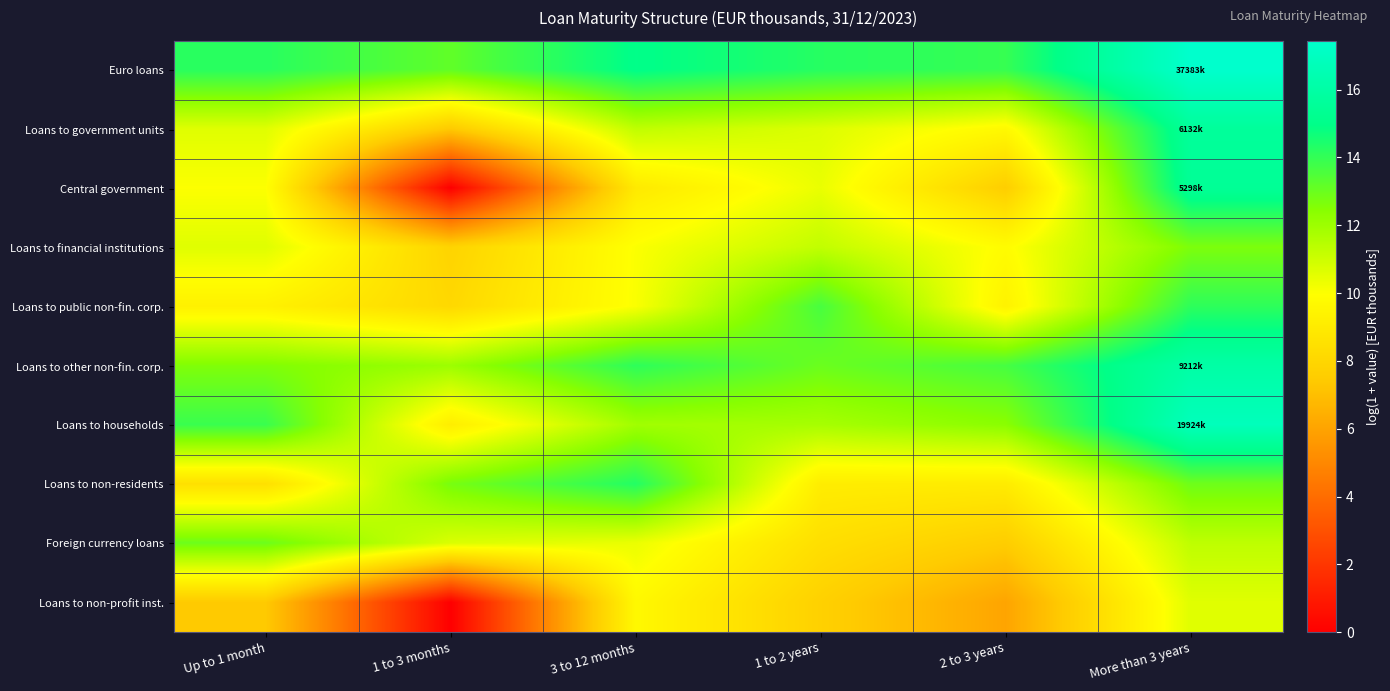

At 1 to 2 years, list the series in order from largest to smallest.

Euro loans, Loans to public non-fin. corp., Loans to other non-fin. corp., Loans to households, Loans to financial institutions, Loans to government units, Central government, Loans to non-residents, Foreign currency loans, Loans to non-profit inst.